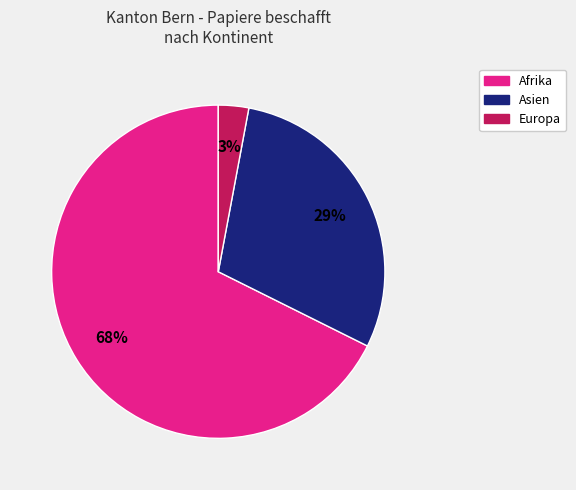

Is there a majority slice in this chart?

Yes